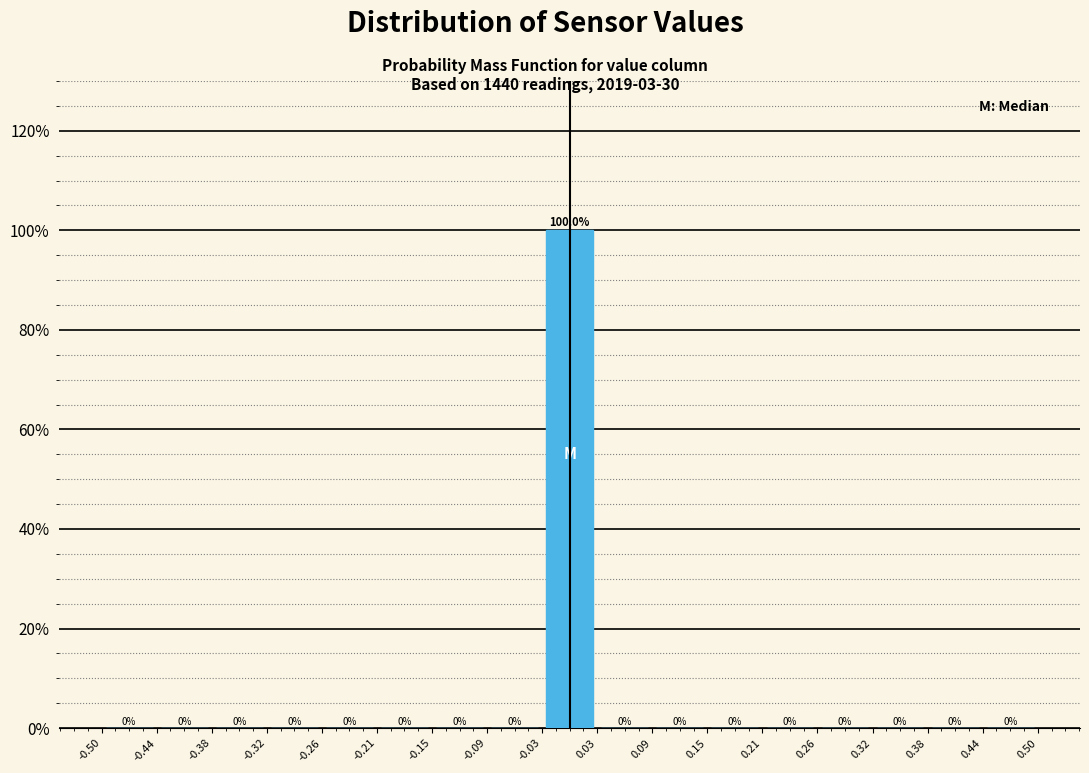

Reading left to right, transcribe this chart: for each bar, give the range it covers on the x-axis and its height.

-0.50 to -0.44: 0.0
-0.44 to -0.38: 0.0
-0.38 to -0.32: 0.0
-0.32 to -0.26: 0.0
-0.26 to -0.21: 0.0
-0.21 to -0.15: 0.0
-0.15 to -0.09: 0.0
-0.09 to -0.03: 0.0
-0.03 to 0.03: 100.0
0.03 to 0.09: 0.0
0.09 to 0.15: 0.0
0.15 to 0.21: 0.0
0.21 to 0.26: 0.0
0.26 to 0.32: 0.0
0.32 to 0.38: 0.0
0.38 to 0.44: 0.0
0.44 to 0.50: 0.0